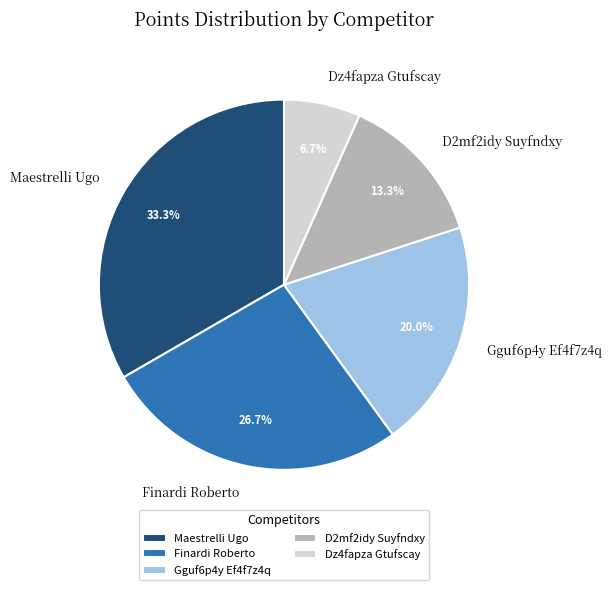

Rank the categories by value from lowest to highest.

Dz4fapza Gtufscay, D2mf2idy Suyfndxy, Gguf6p4y Ef4f7z4q, Finardi Roberto, Maestrelli Ugo